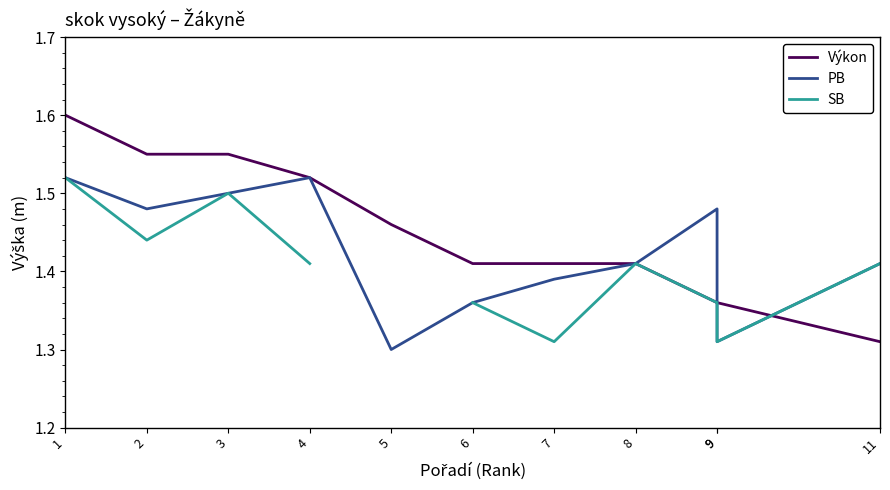

Which series has the largest total across all categories?

Výkon